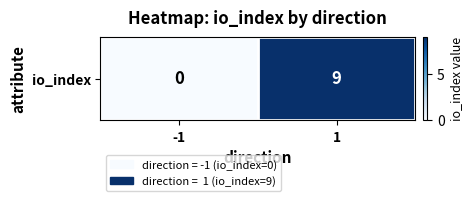

Between 1 and -1, which is larger?

1